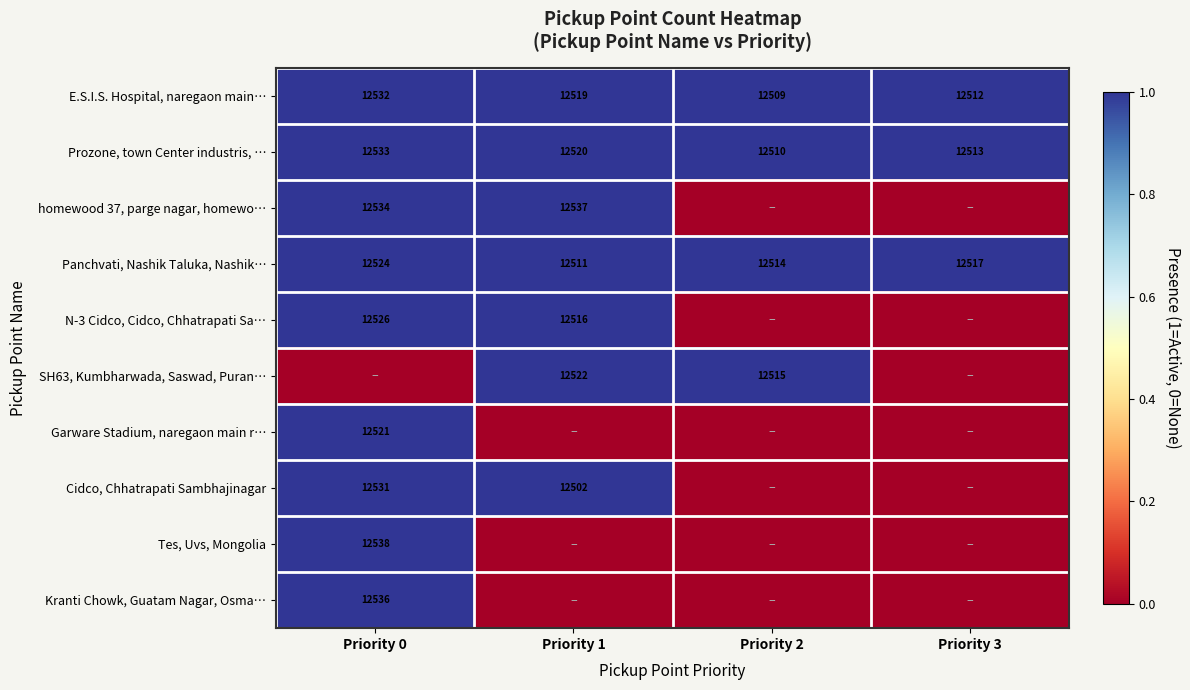

What is the sum of the E.S.I.S. Hospital, naregaon main… values at Priority 2 and Priority 1?

25028